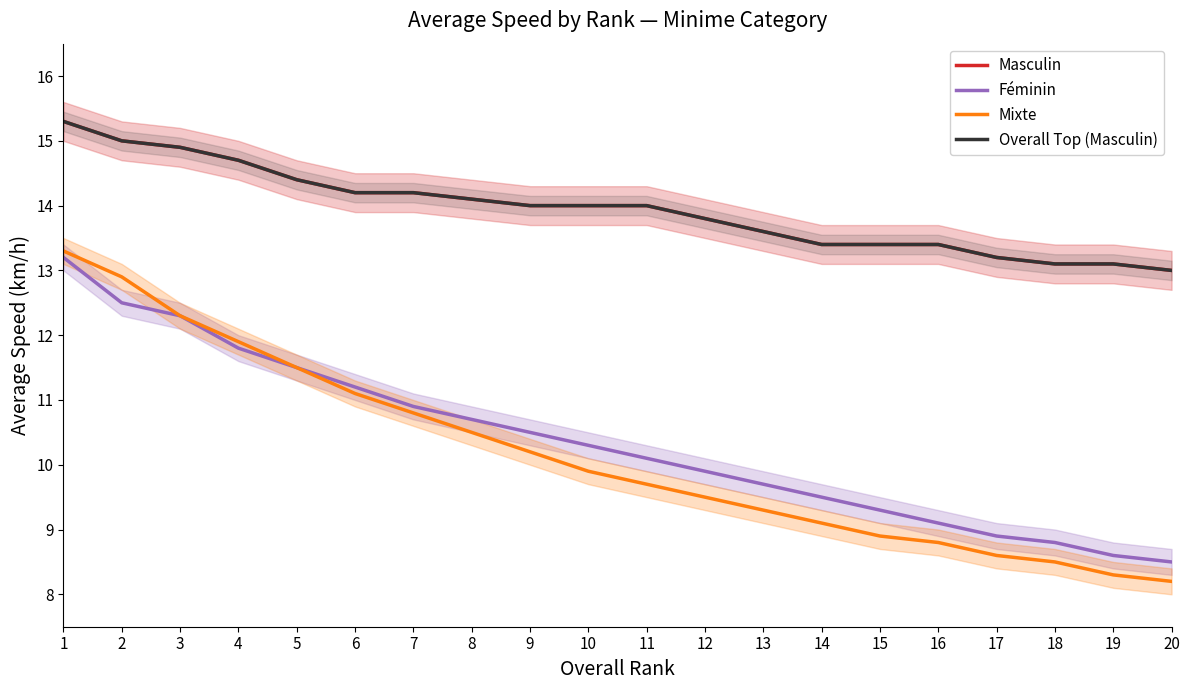

Which series has the largest total across all categories?

Masculin